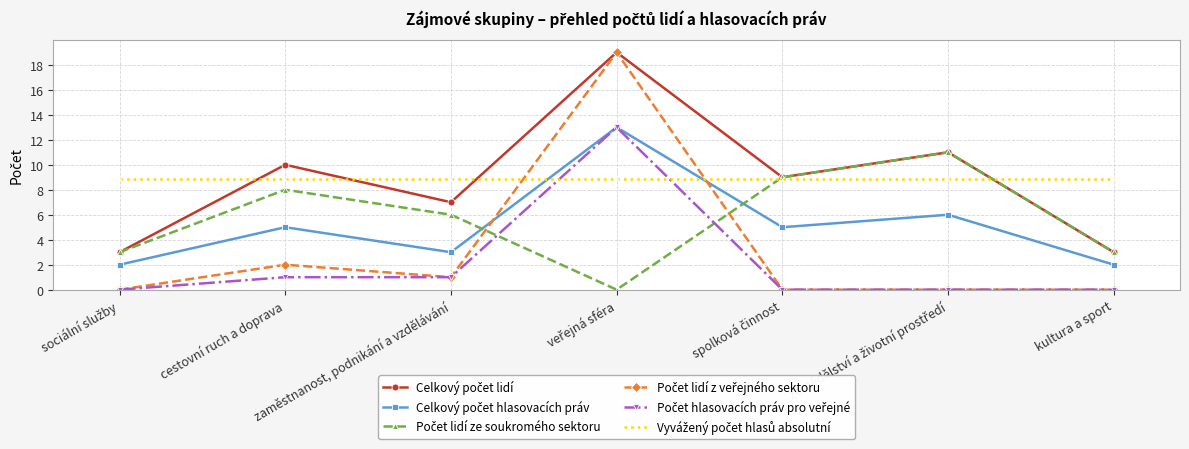

What is the difference between the highest and lowest values at cestovní ruch a doprava?

9.0